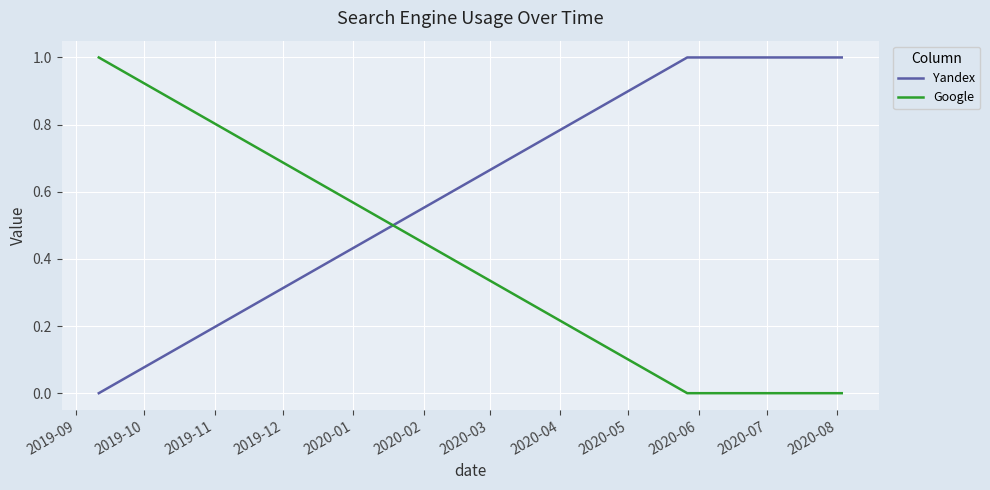

At how many categories does at least one series exceed 0?

3